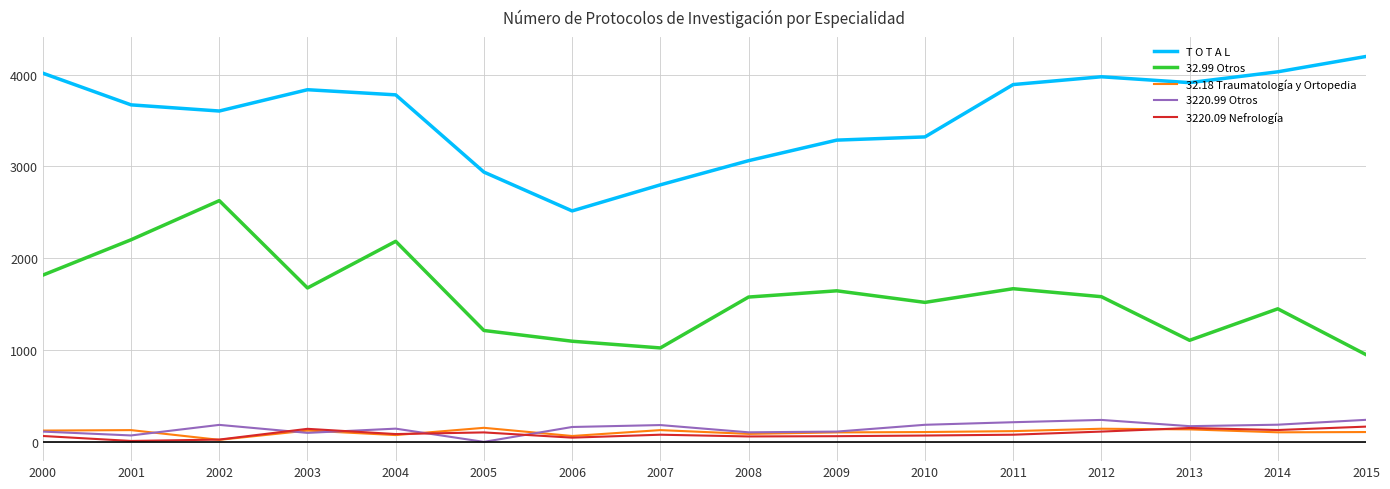

What is the spread (max minus min) of values at 2013?

3776